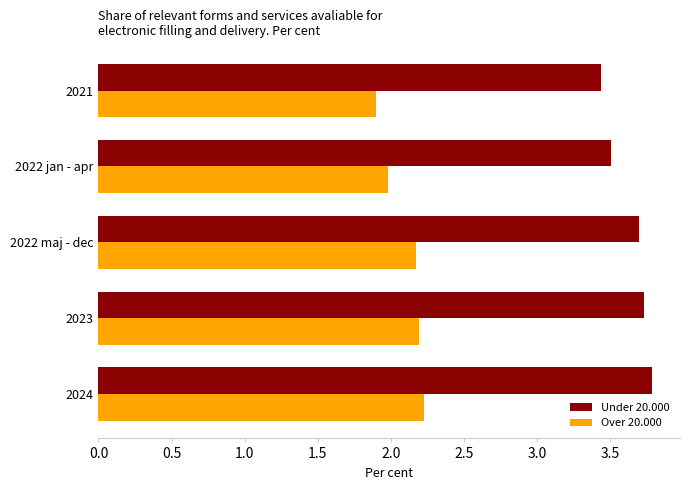

Which series has the largest total across all categories?

Under 20.000